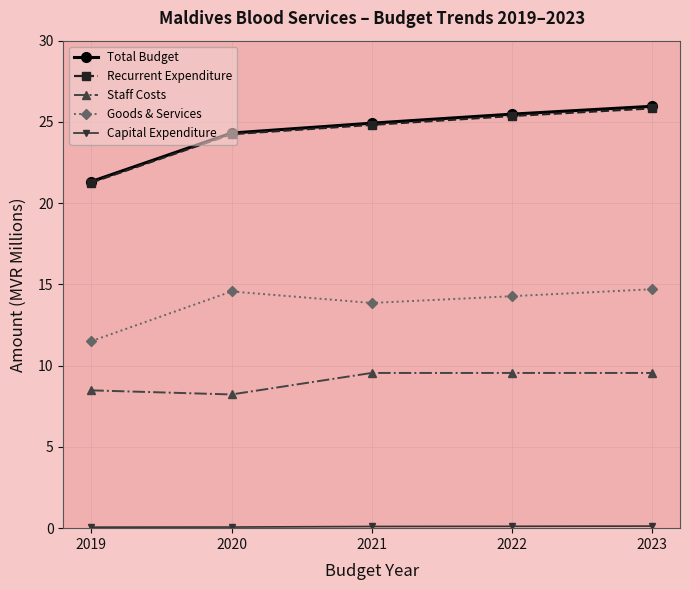

Does the chart have visible grid lines?

Yes